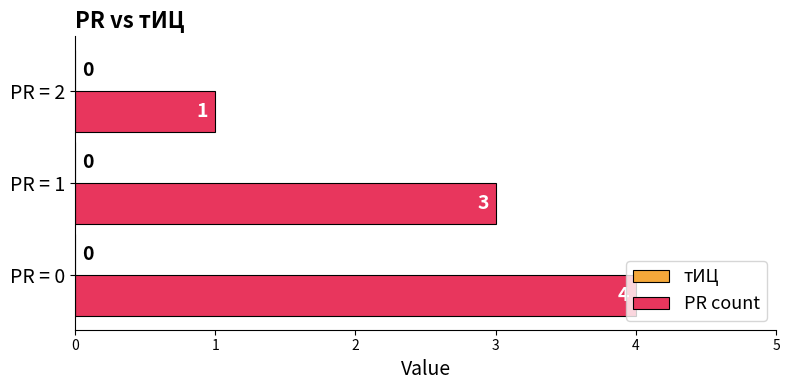

True or false: the data shows 4 at PR = 0.

True